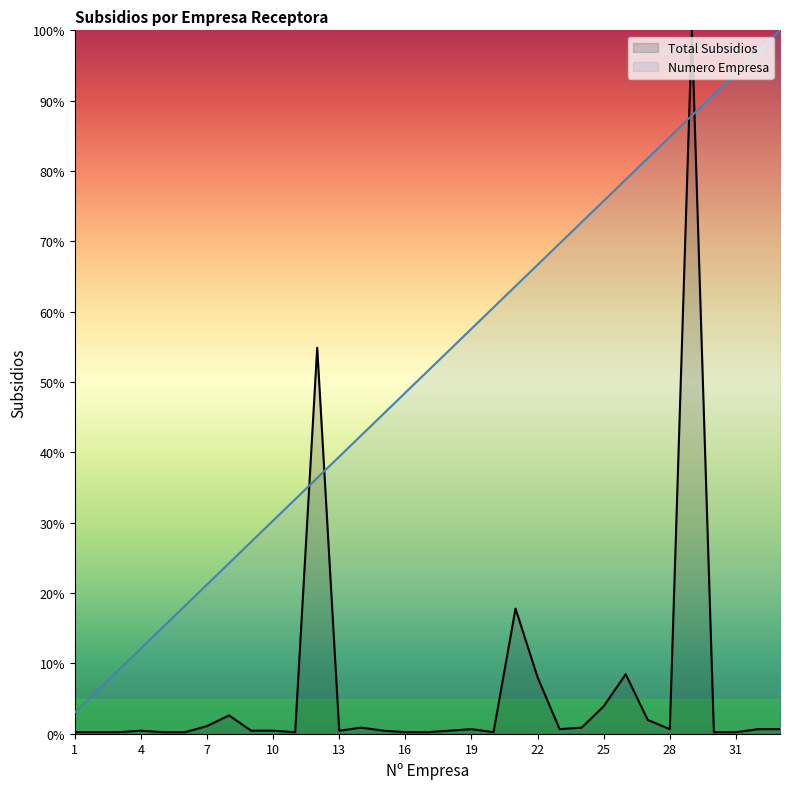

At 4, list the series in order from smallest to largest.

Total Subsidios, Numero Empresa